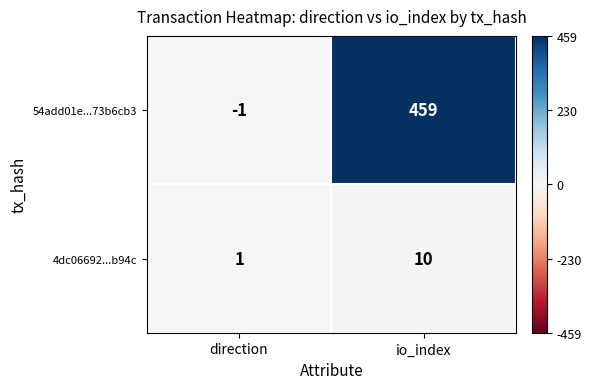

What is the difference between the highest and lowest values at io_index?

449